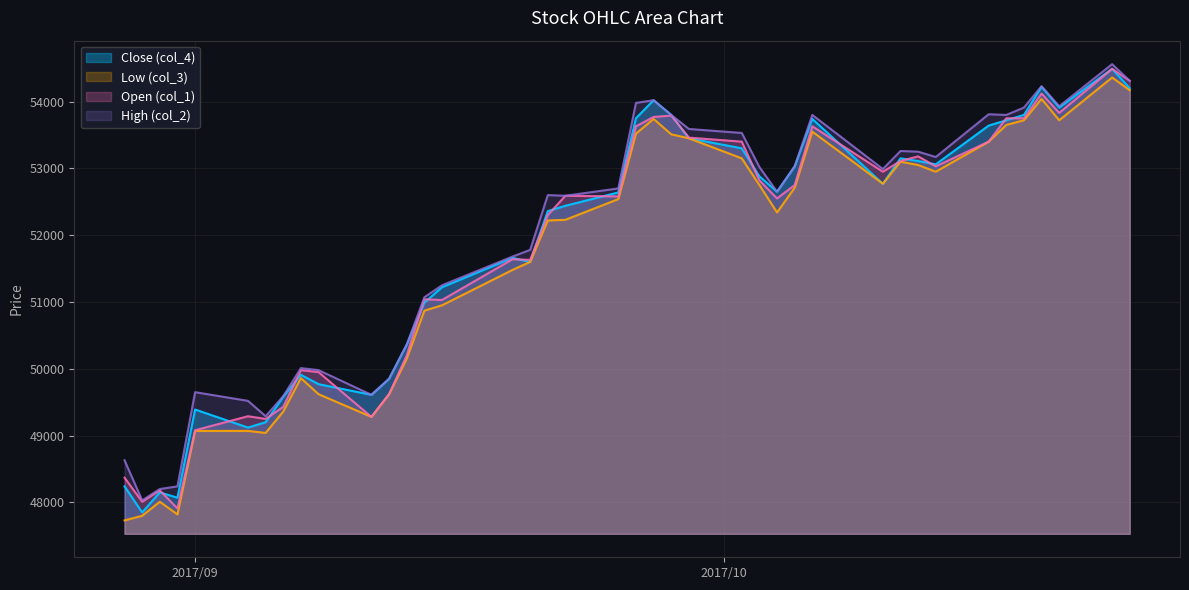

How many categories are shown in the chart?

40